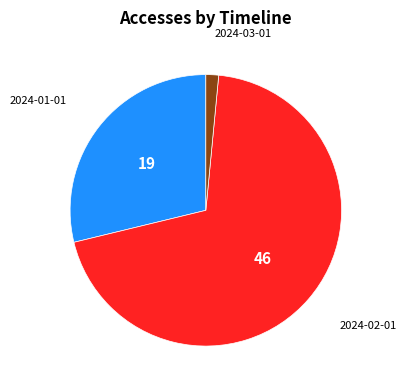

Is there a majority slice in this chart?

Yes